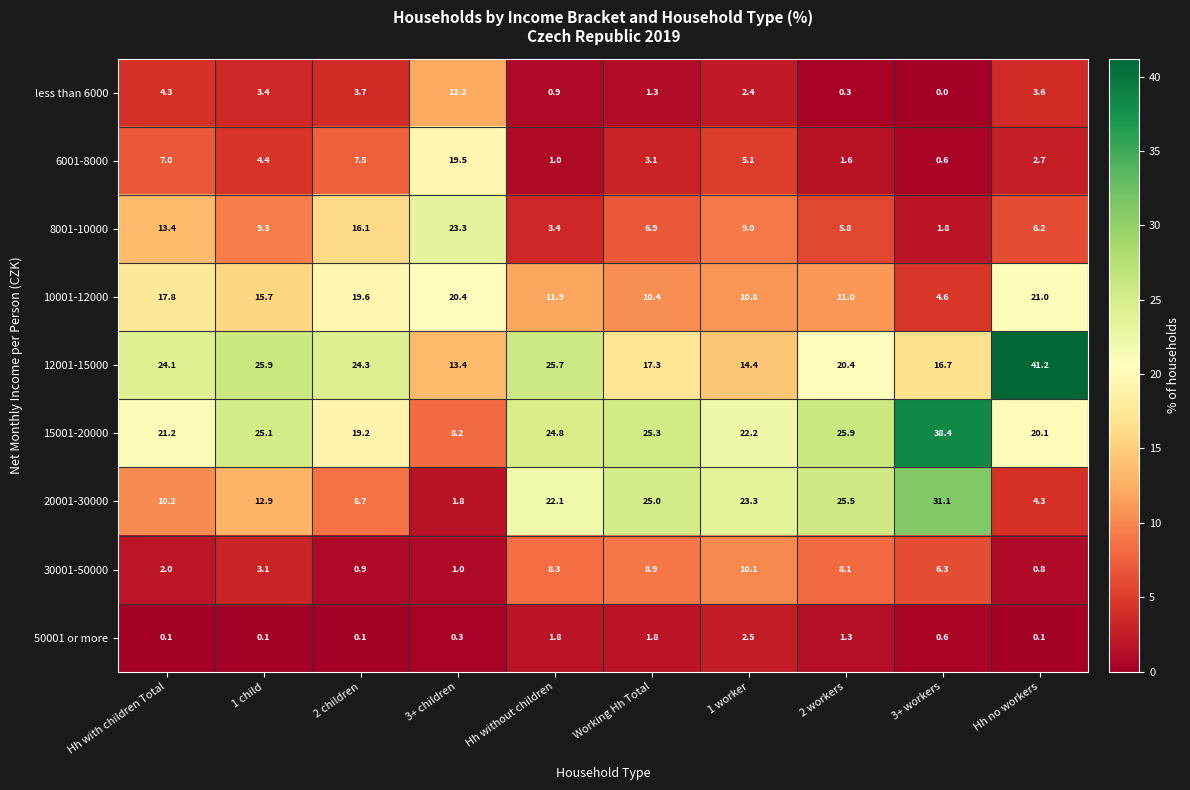

List the series in order of their peak value, highest first.

12001-15000, 15001-20000, 20001-30000, 8001-10000, 10001-12000, 6001-8000, less than 6000, 30001-50000, 50001 or more